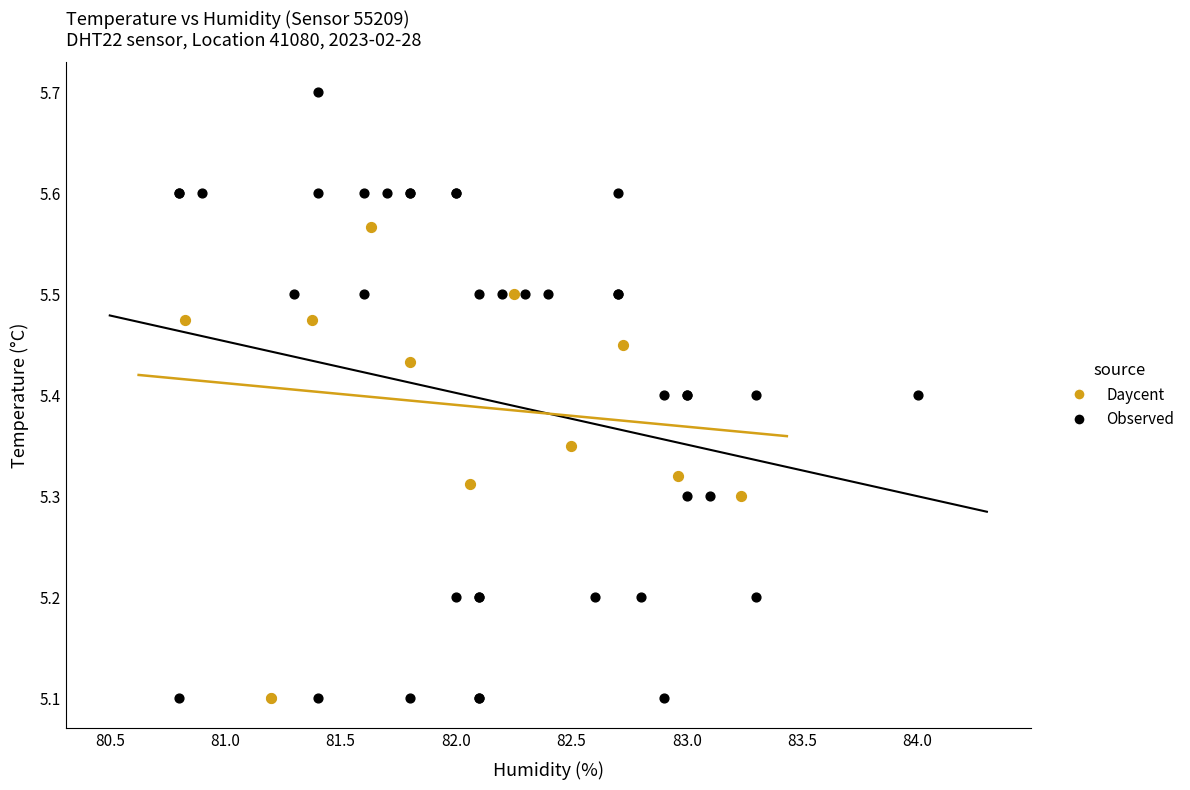

Which series reaches the maximum Y coordinate?

Observed